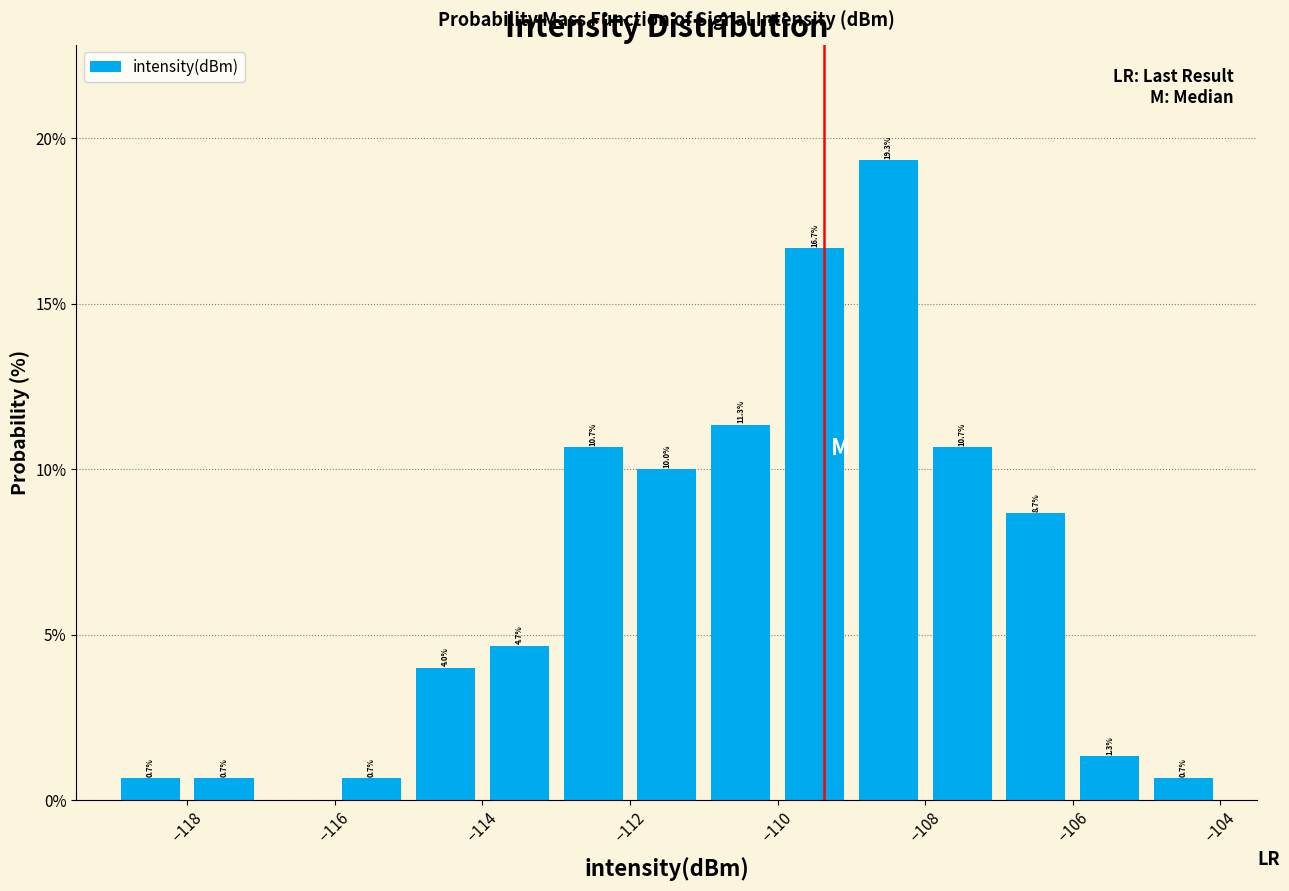

Over which range of the x-axis is the bar tallest?

-109 to -108